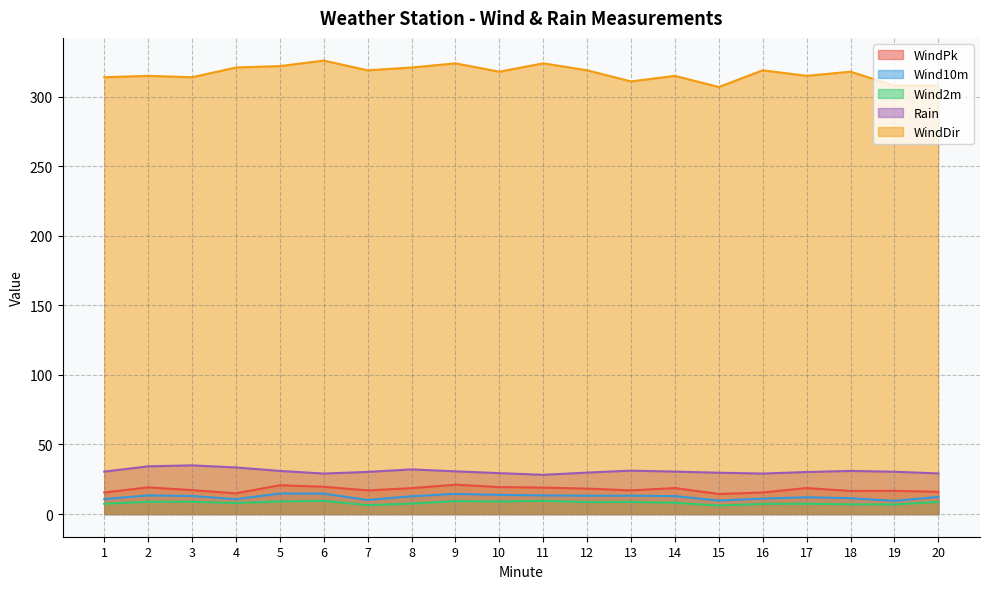

Reading left to right, transcribe all the data shown in this chart.

WindPk: 1=15.5	2=19.2	3=17.2	4=14.9	5=20.7	6=19.6	7=17.0	8=18.6	9=21.1	10=19.4	11=19.0	12=18.3	13=17.0	14=18.7	15=14.4	16=15.5	17=18.7	18=16.6	19=16.7	20=16.0
Wind10m: 1=10.8	2=13.4	3=13.0	4=10.7	5=14.8	6=14.7	7=10.1	8=12.8	9=14.5	10=13.8	11=13.4	12=13.2	13=13.2	14=12.9	15=9.7	16=11.1	17=12.1	18=11.4	19=9.5	20=12.3
Wind2m: 1=7.4	2=8.8	3=8.8	4=7.9	5=9.0	6=9.5	7=6.4	8=7.5	9=9.3	10=9.0	11=9.5	12=8.6	13=8.7	14=8.1	15=6.1	16=7.3	17=7.4	18=7.0	19=6.9	20=8.7
Rain: 1=30.5	2=34.3	3=35.0	4=33.5	5=31.0	6=29.1	7=30.3	8=32.1	9=30.7	10=29.4	11=28.2	12=29.8	13=31.2	14=30.5	15=29.7	16=29.1	17=30.2	18=31.0	19=30.4	20=29.2
WindDir: 1=314.0	2=315.0	3=314.0	4=321.0	5=322.0	6=326.0	7=319.0	8=321.0	9=324.0	10=318.0	11=324.0	12=319.0	13=311.0	14=315.0	15=307.0	16=319.0	17=315.0	18=318.0	19=308.0	20=308.0